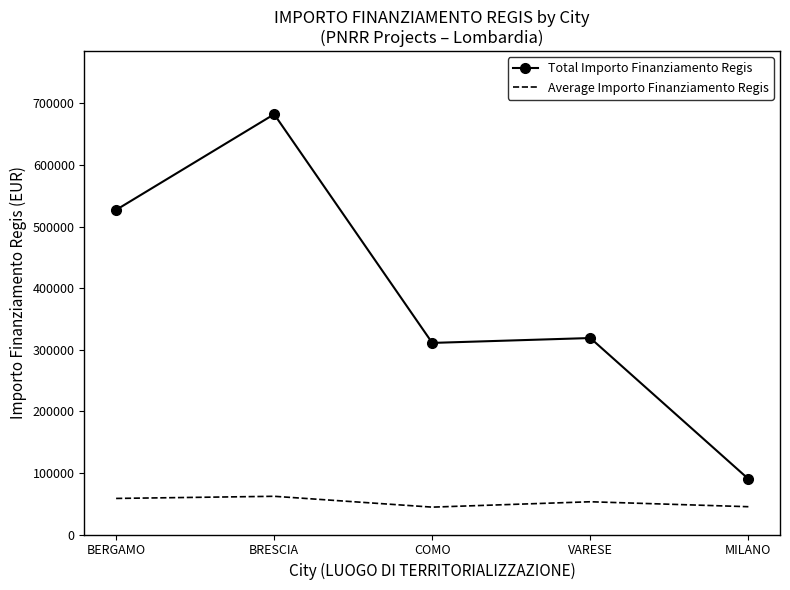

What is the minimum value shown in the chart?

44448.1